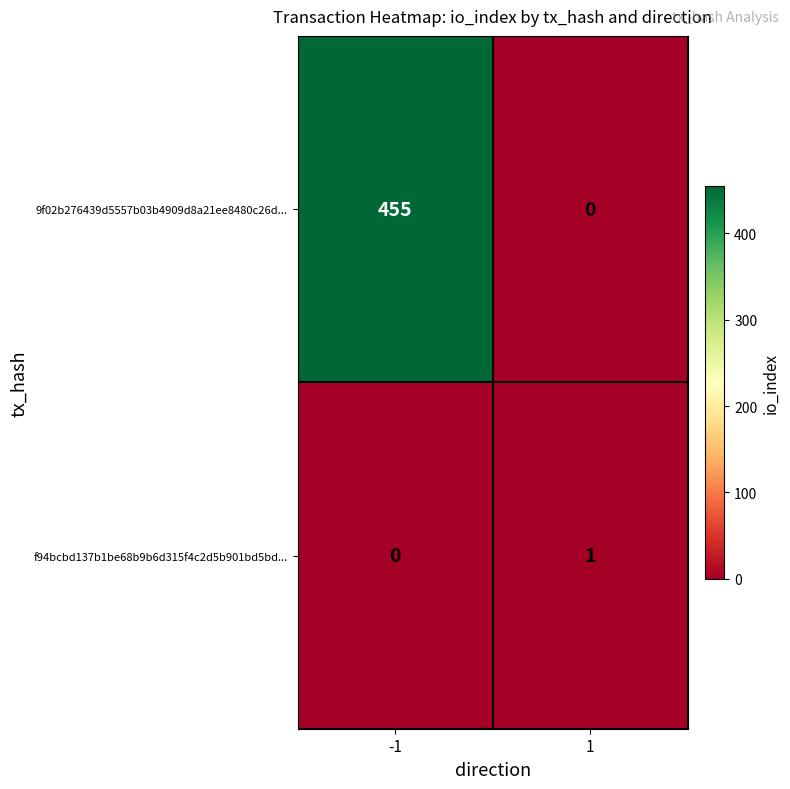

What is the difference between the 9f02b276439d5557b03b4909d8a21ee8480c26d... values at -1 and 1?

455